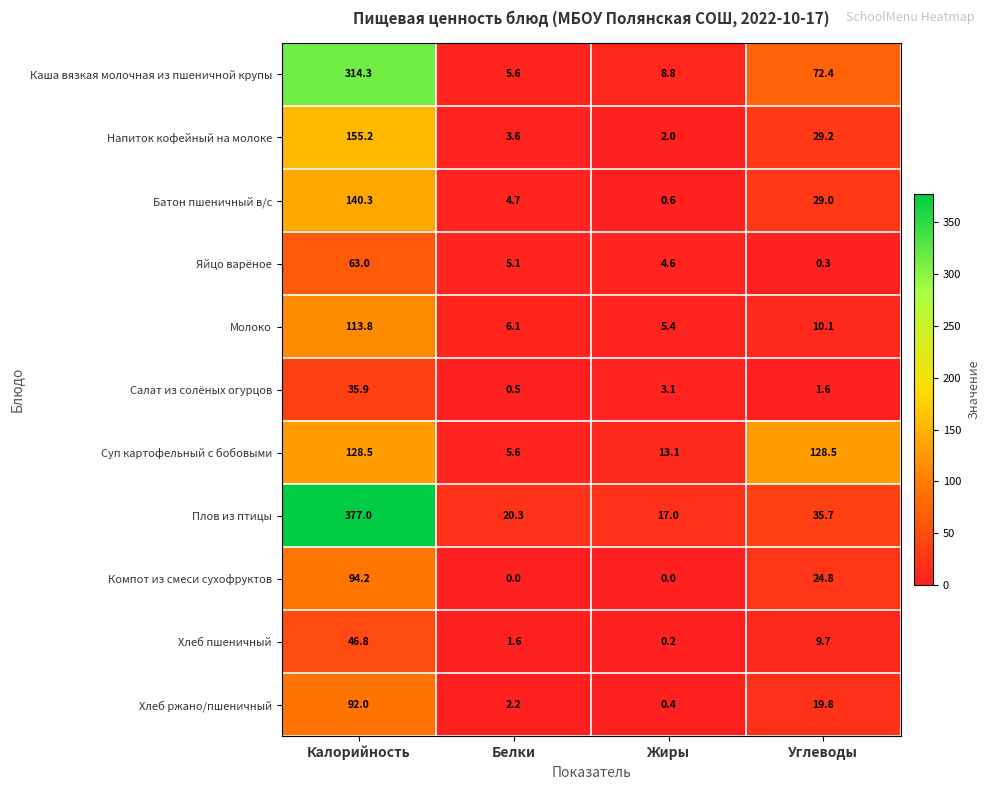

What is the difference between the highest and lowest values at Жиры?

17.0